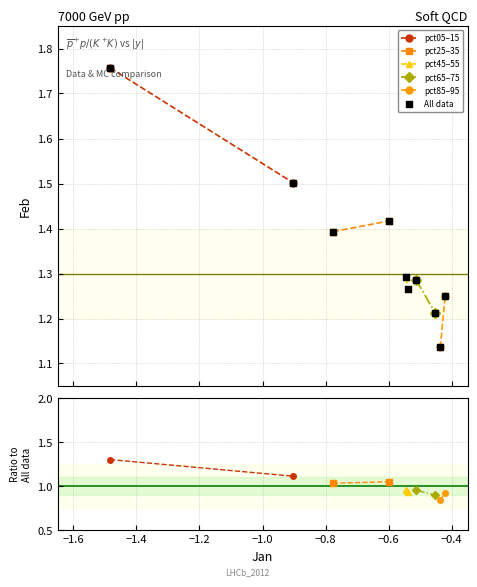

What is the average X value?

-0.7